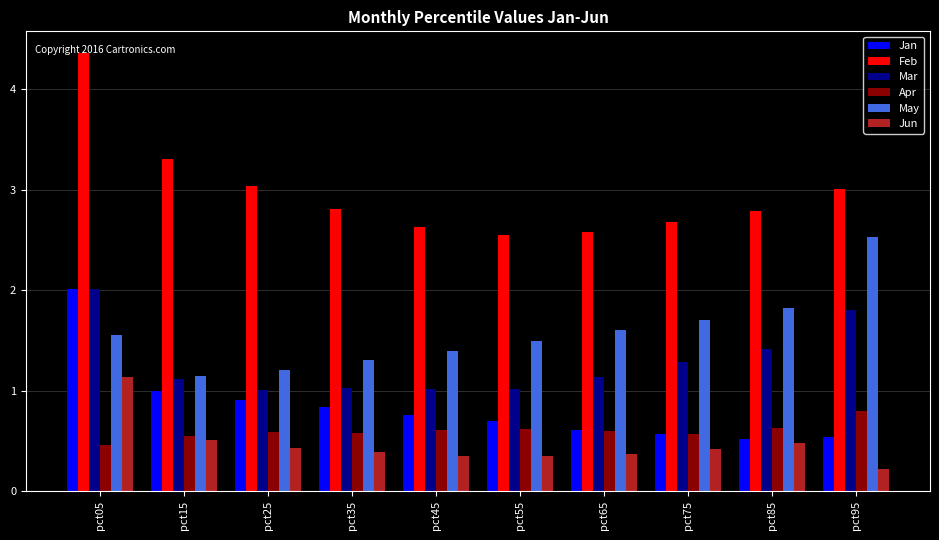

What is the approximate value of May at pct45?

1.4